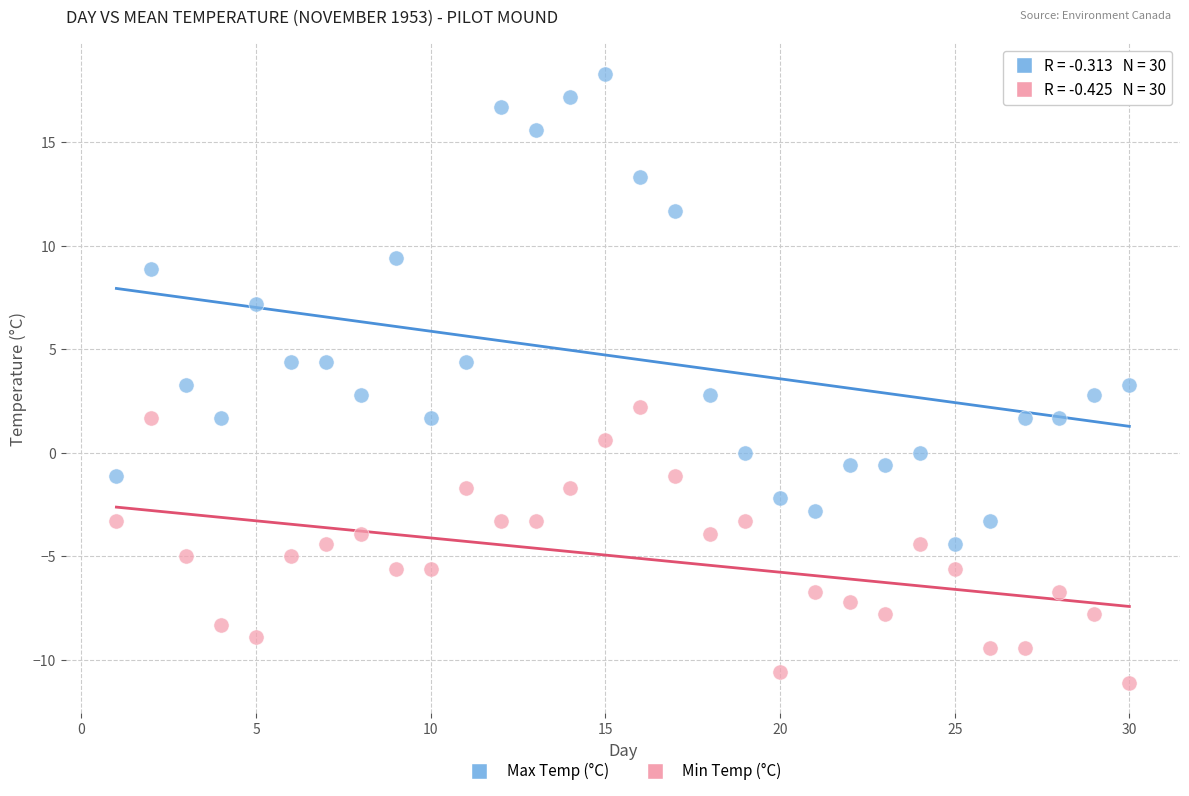

What are all the series names shown in the legend?

Max Temp (°C), Min Temp (°C)